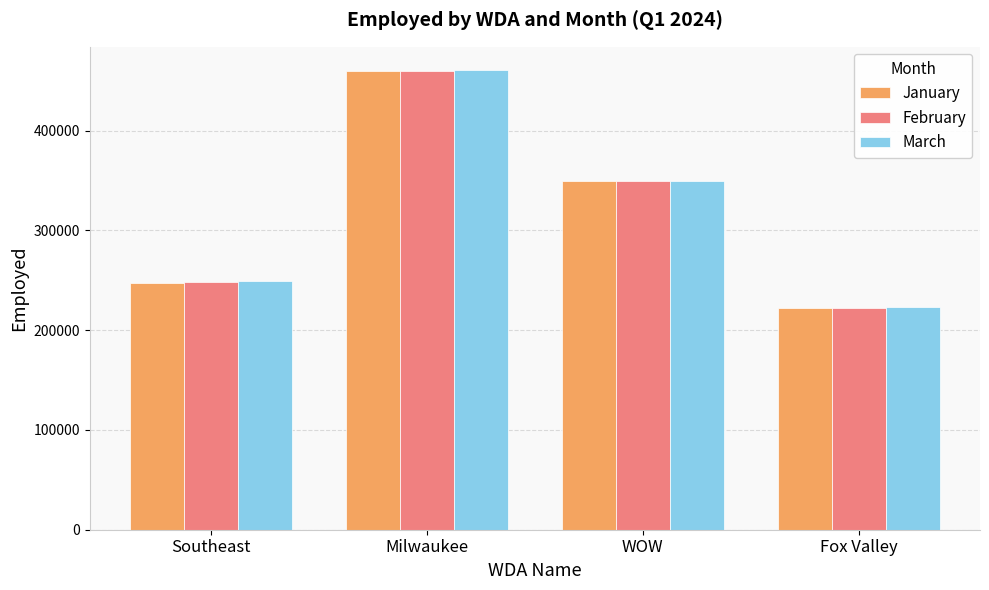

What is the difference between the maximum and minimum values in the March series?

237588